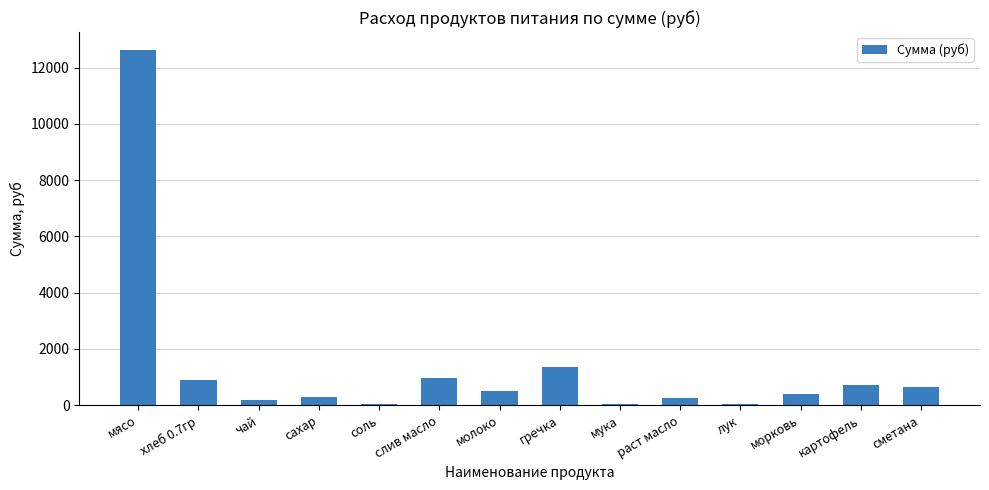

The chart shows a value of 249.1 at раст масло. True or false?

True